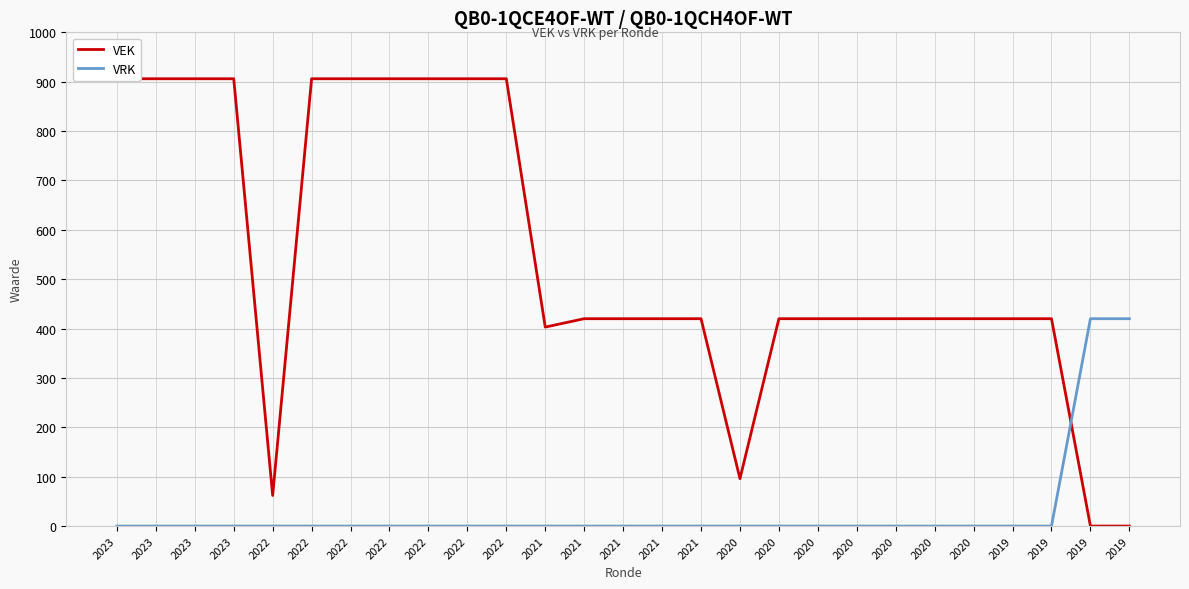

At how many categories does at least one series exceed 37?

27